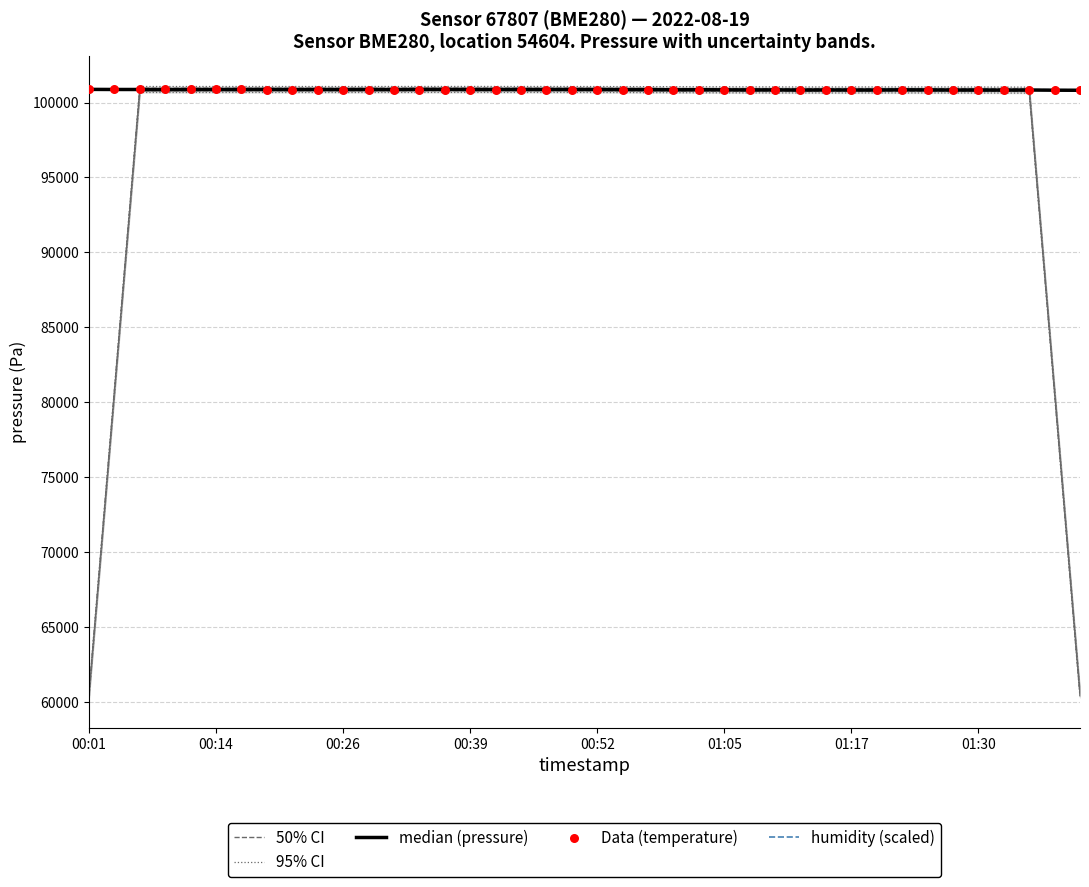

Which series has the largest total across all categories?

median (pressure)